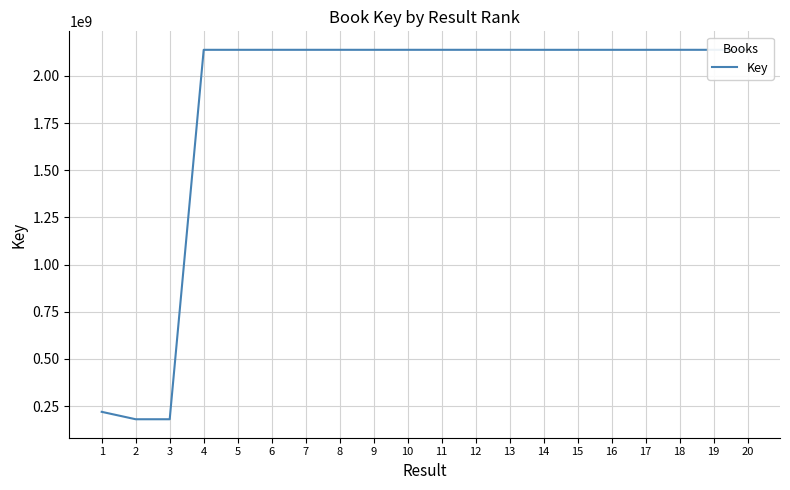

What is the sum of the values at 19 and 13?

4275390535